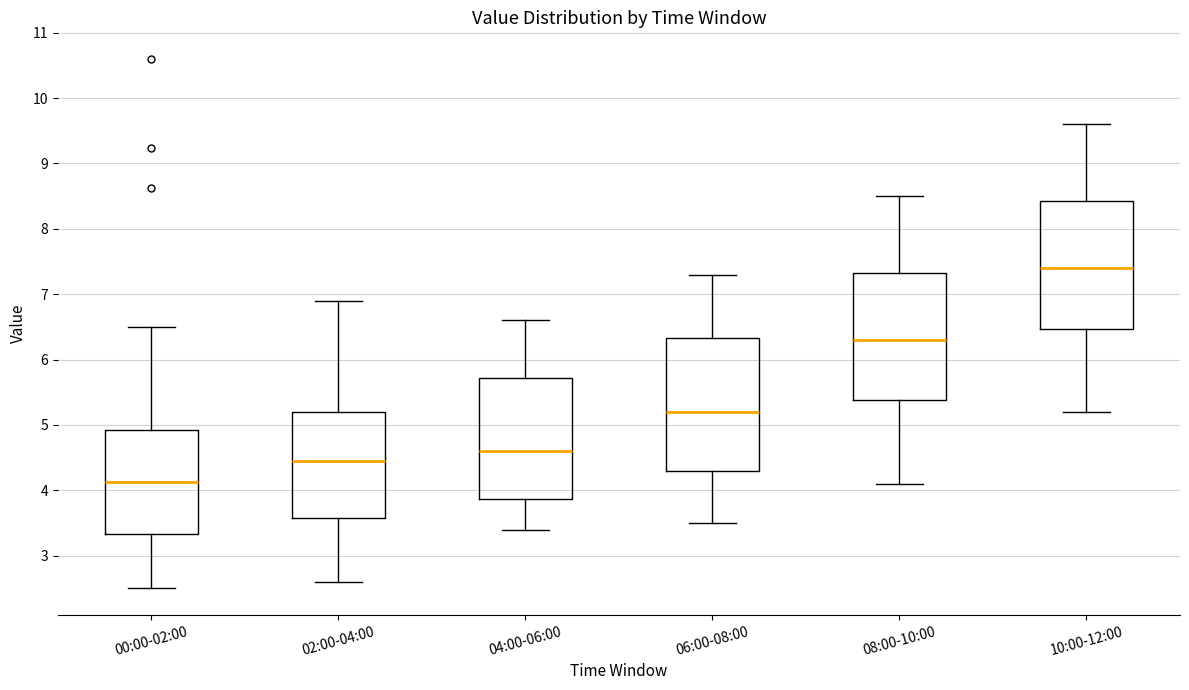

Where does the lower whisker of the box for 00:00-02:00 end on the y-axis? The values are not printed on the chart, so give them approximately, as read against the axis.

2.5